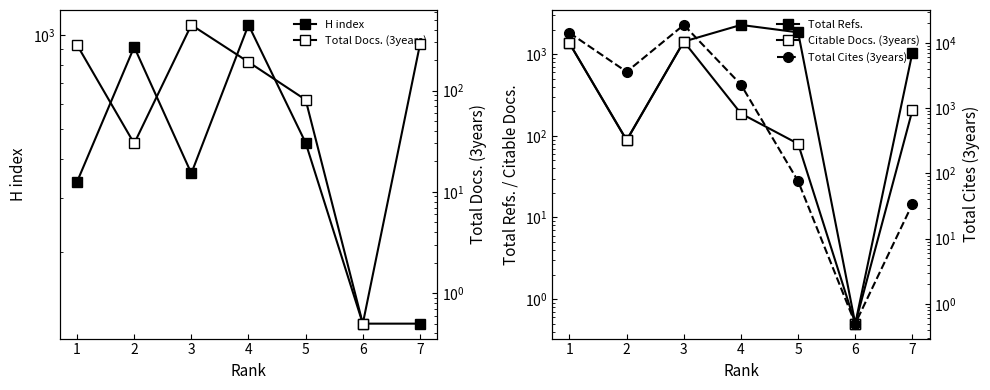

In Citable Docs. (3years), how many points are lower than both neighbors (excluding endpoints)?

2